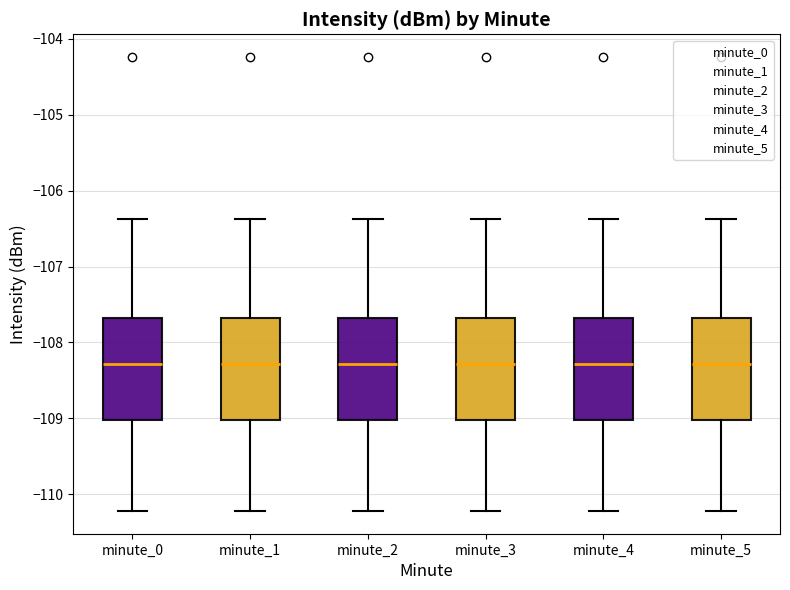

Reading left to right, transcribe this box plot: for each box, give where its median line is, the range the box spans, and where its two whiskers end, as read against the y-axis. The values are not printed on the chart, so give them approximately, as read against the axis.

minute_0: median -108.3, box -109.0 to -107.7, whiskers -110.2 to -106.4
minute_1: median -108.3, box -109.0 to -107.7, whiskers -110.2 to -106.4
minute_2: median -108.3, box -109.0 to -107.7, whiskers -110.2 to -106.4
minute_3: median -108.3, box -109.0 to -107.7, whiskers -110.2 to -106.4
minute_4: median -108.3, box -109.0 to -107.7, whiskers -110.2 to -106.4
minute_5: median -108.3, box -109.0 to -107.7, whiskers -110.2 to -106.4